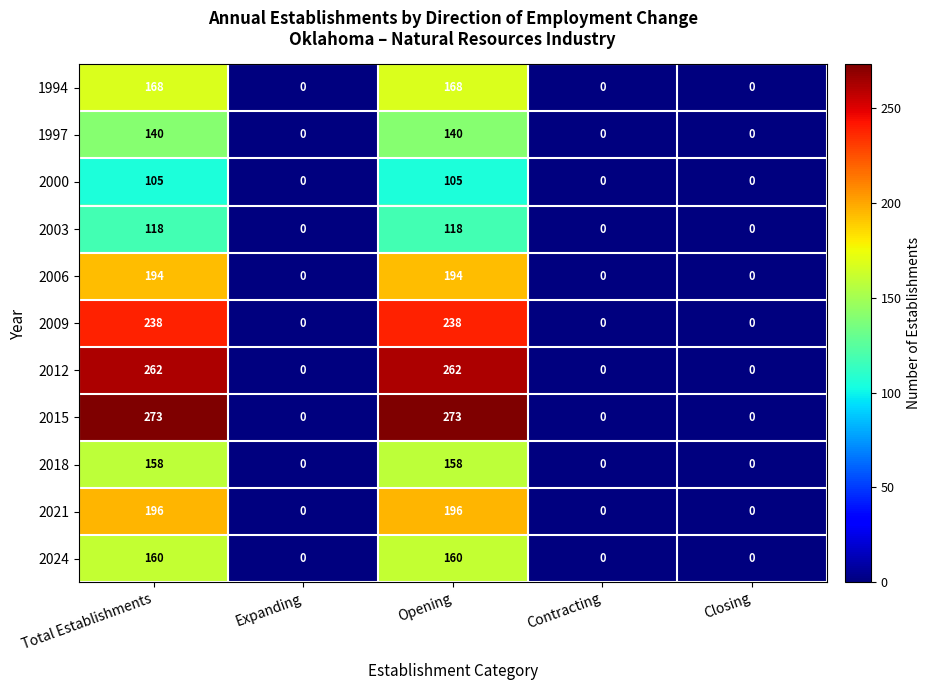

What is the difference between the maximum and minimum values in the 2021 series?

196